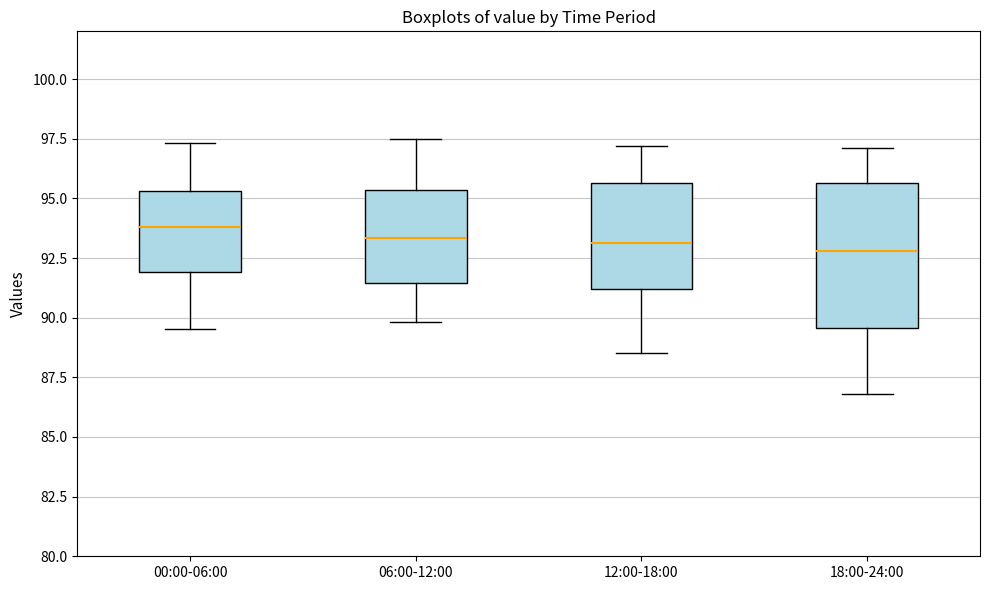

Where is the lower edge of the box for 00:00-06:00 on the y-axis? The values are not printed on the chart, so give them approximately, as read against the axis.

92.0